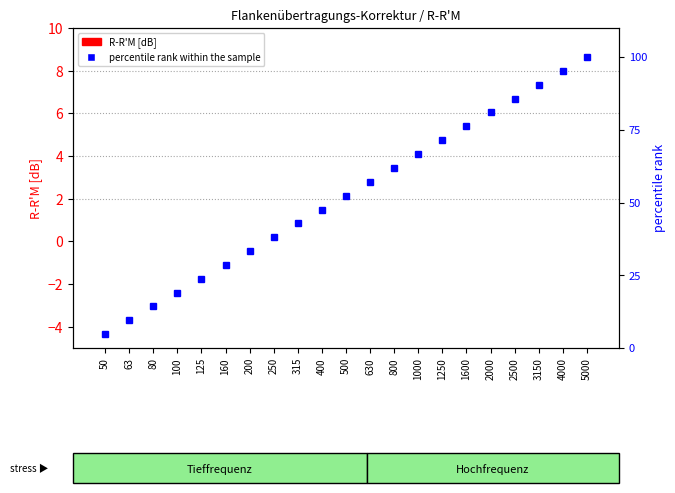

What is the total value across all series at 4000?

95.2